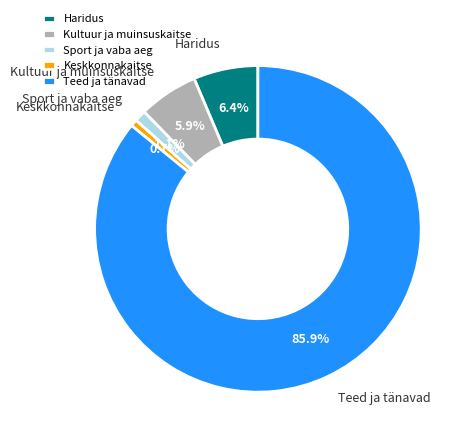

True or false: Sport ja vaba aeg accounts for 1% of the total.

True